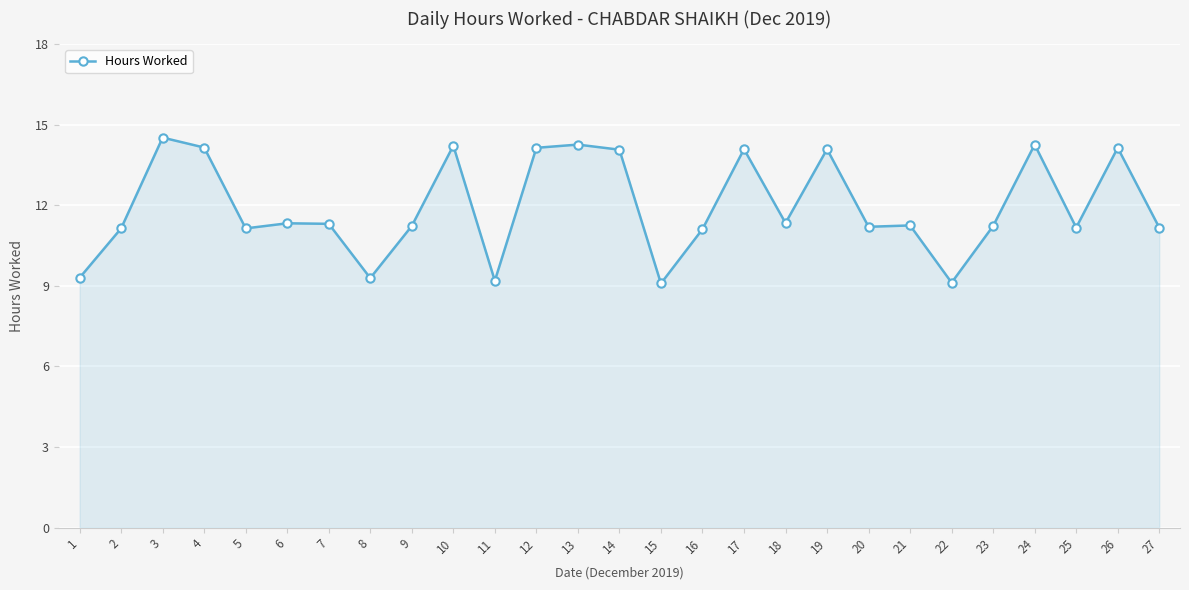

What is the maximum value shown in the chart?

14.5